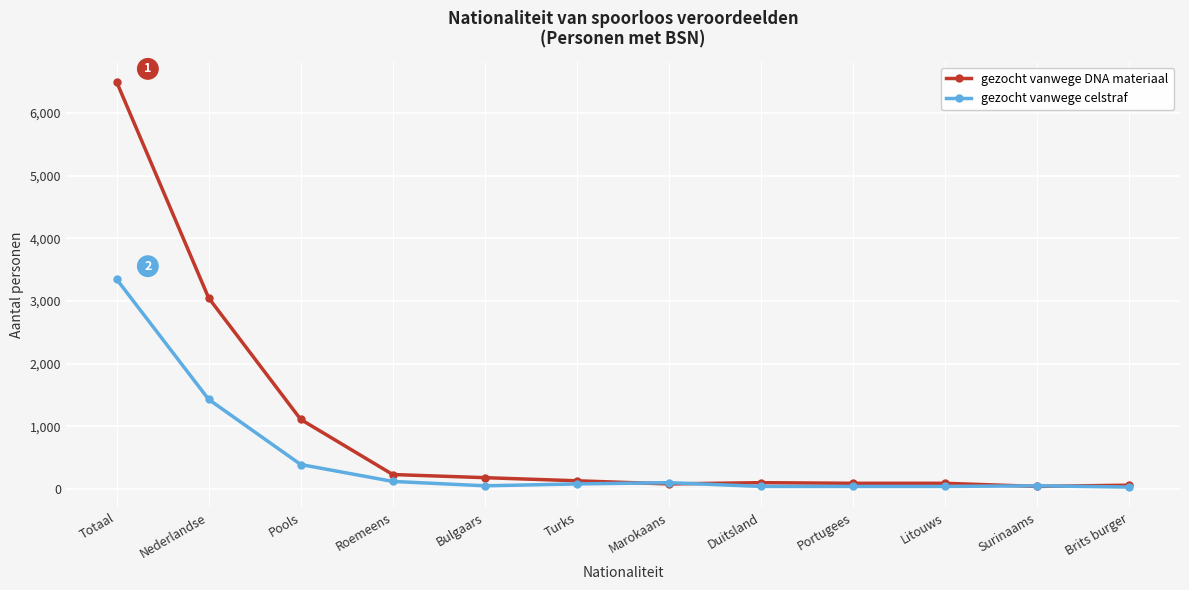

What is the difference between the maximum and minimum values in the gezocht vanwege celstraf series?

3320